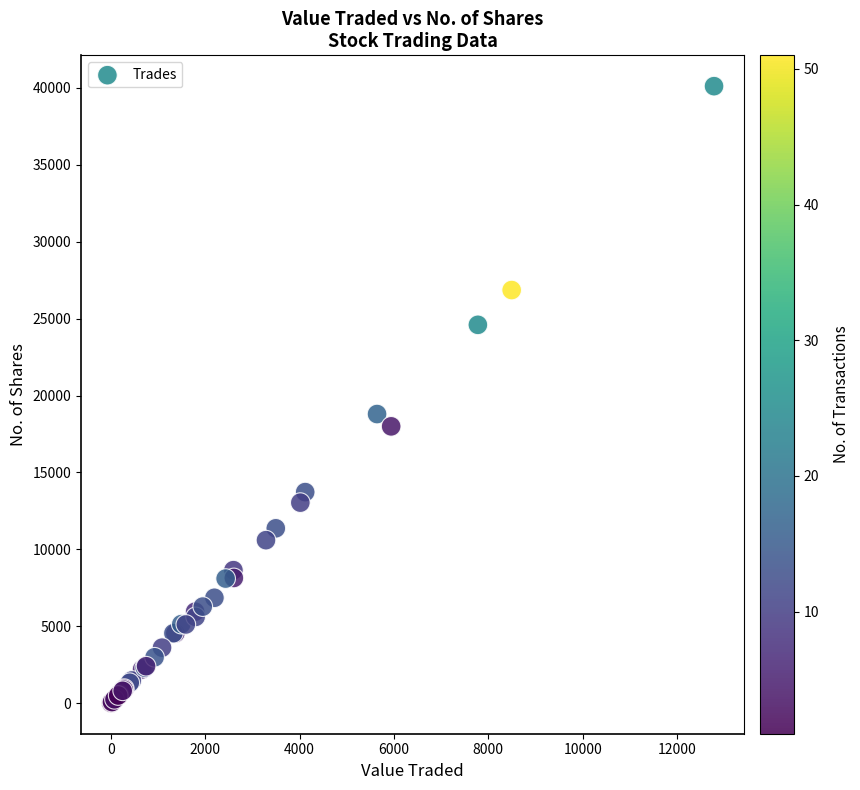

What Y value in the scatter plot is closest to 20069?

18800